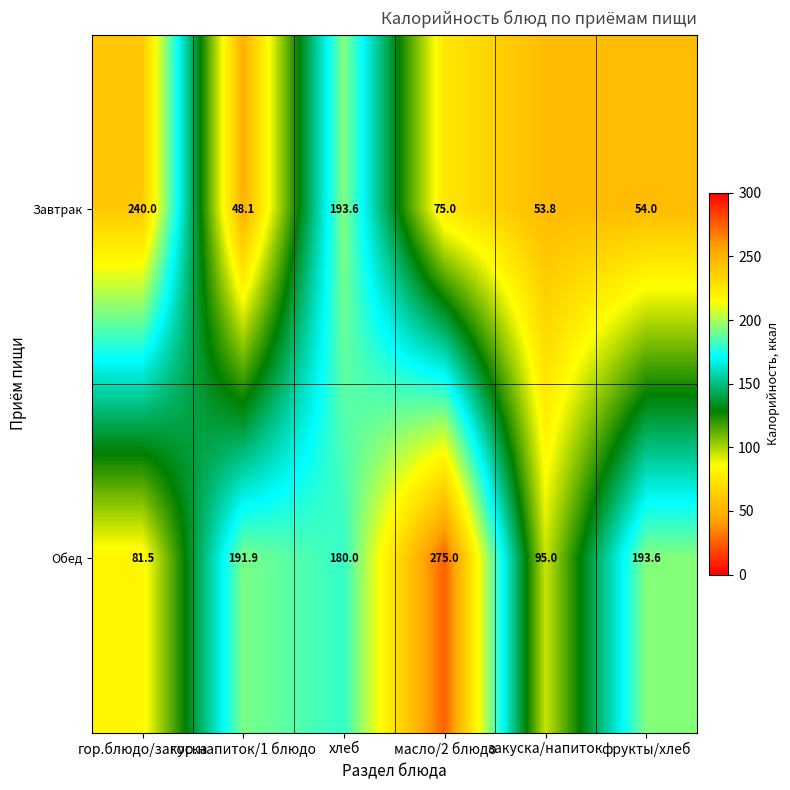

At масло/2 блюдо, list the series in order from largest to smallest.

Обед, Завтрак